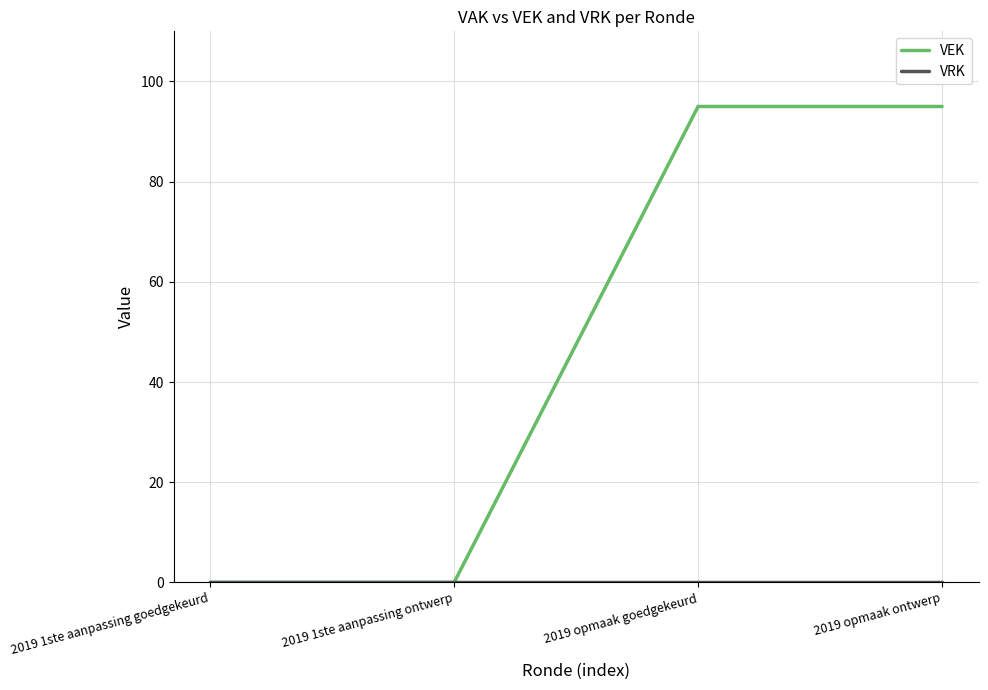

Is it true that VEK equals 95 at 2019 opmaak ontwerp?

True